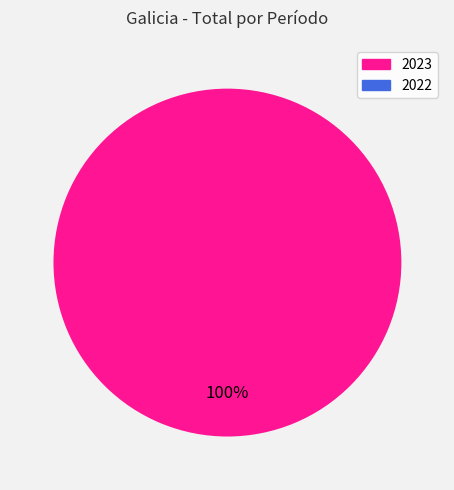

Is there a majority slice in this chart?

Yes